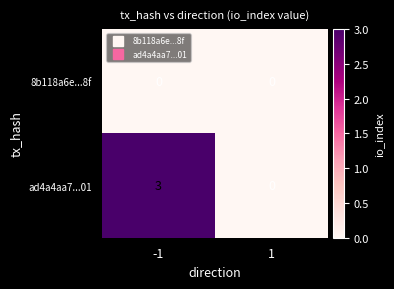

What is the difference between the ad4a4aa7...01 values at 1 and -1?

3